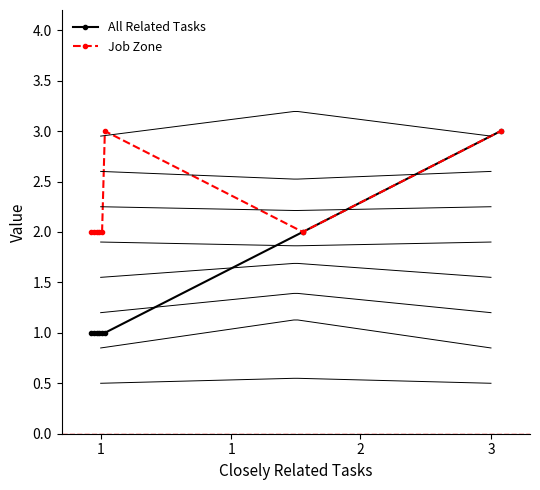

Which series has the largest total across all categories?

Job Zone